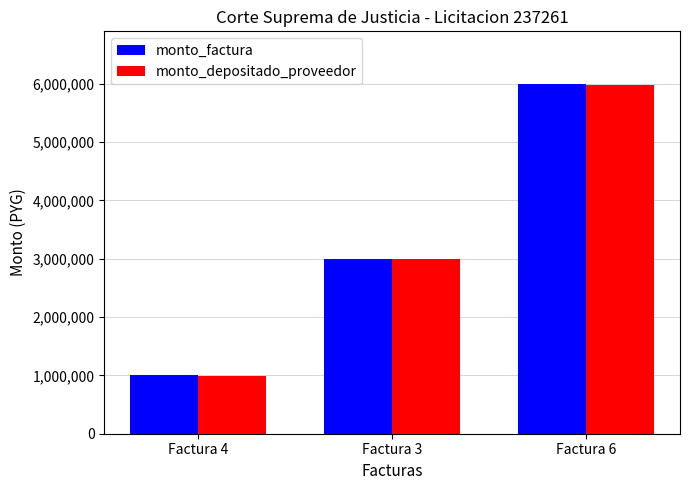

Rank the categories by monto_depositado_proveedor value from lowest to highest.

Factura 4, Factura 3, Factura 6